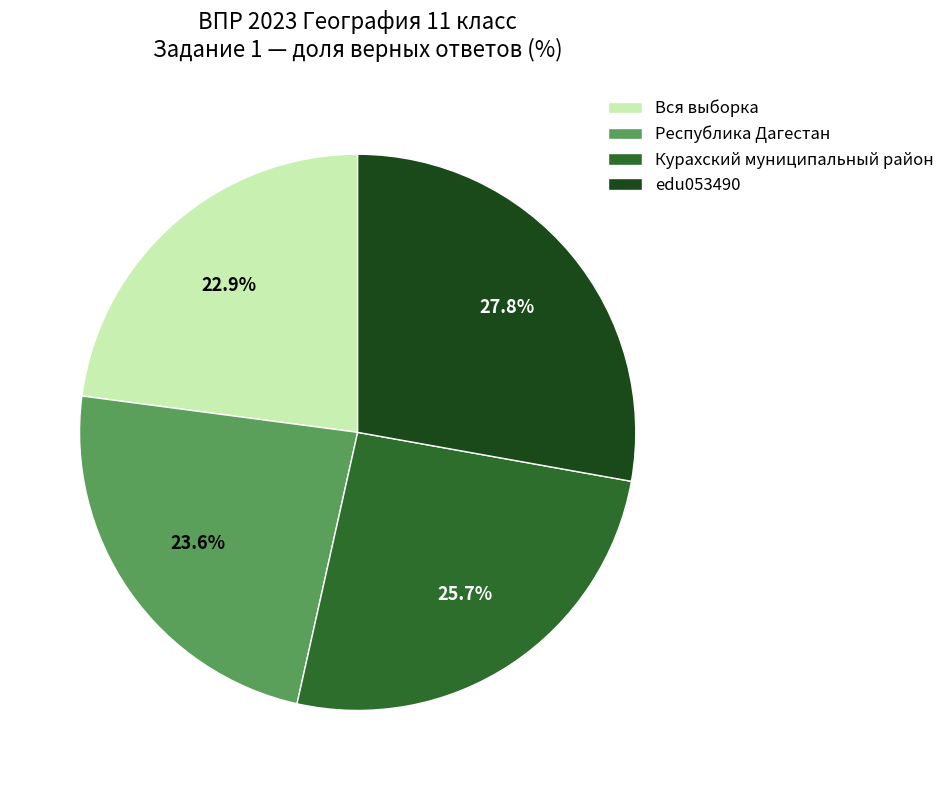

Approximately how many times larger is the value at Республика Дагестан compared to edu053490?

0.8